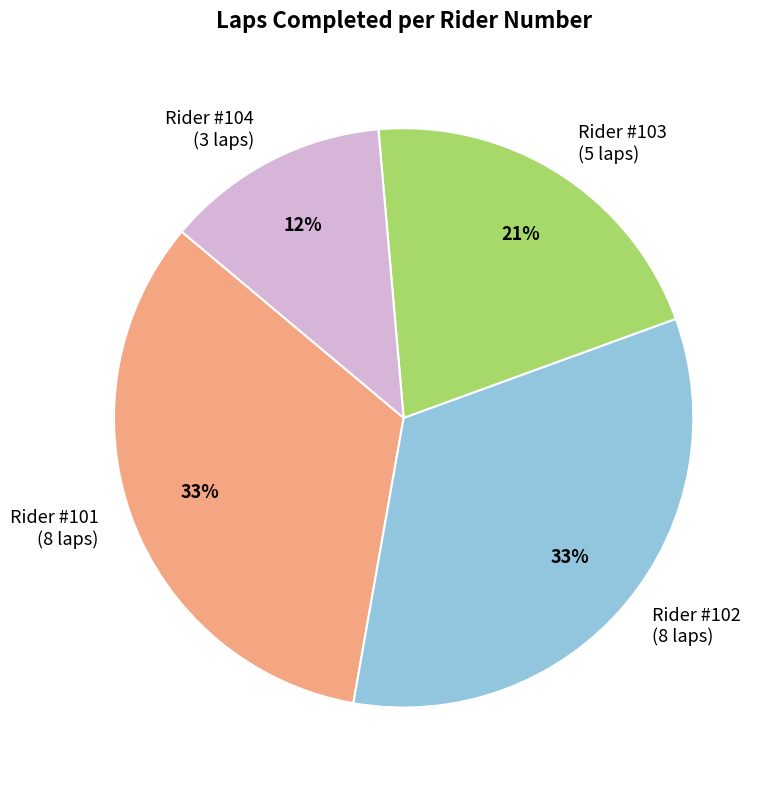

To the nearest percent, what is the difference between the largest and smallest slice percentages?

21%